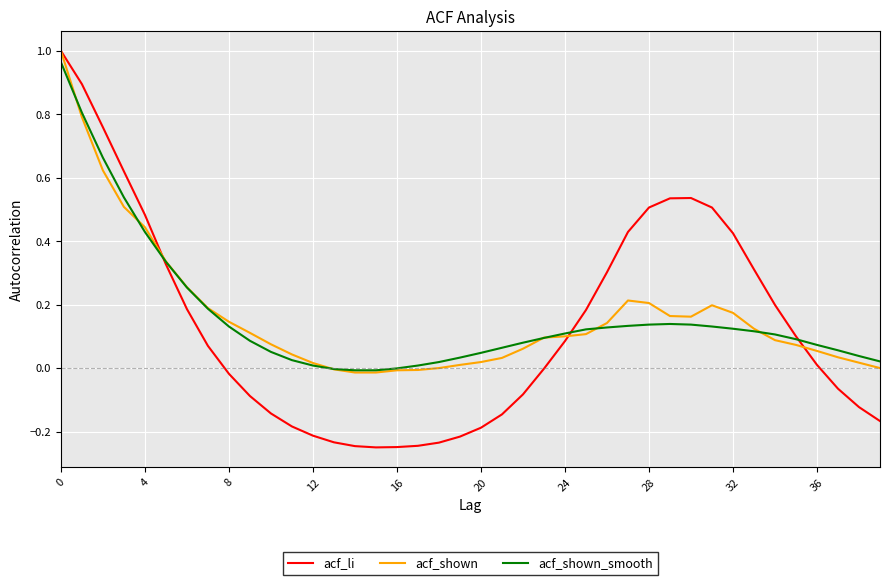

True or false: acf_shown and acf_li cross at least once.

True